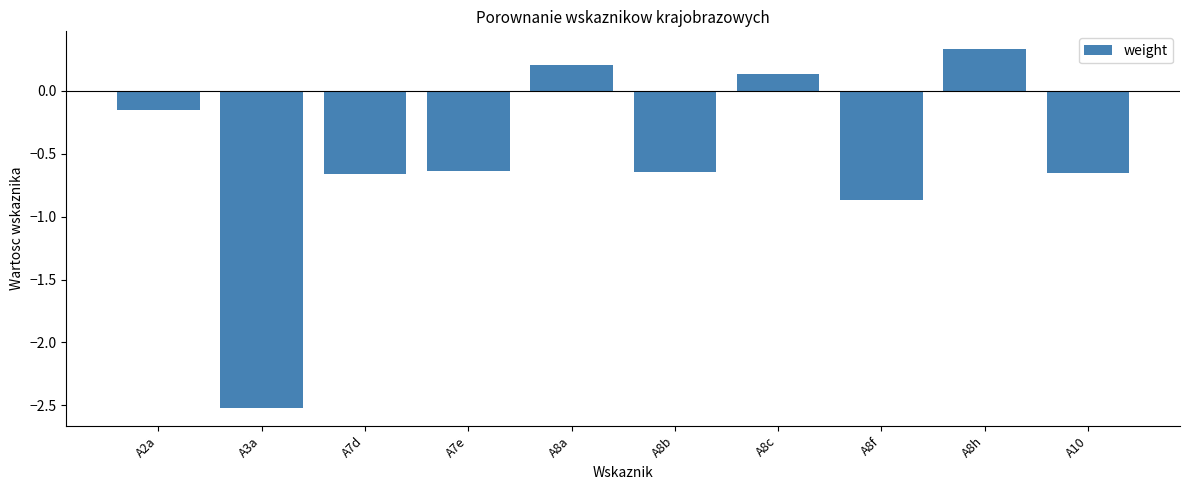

Which label corresponds to the largest value in the chart?

A8h